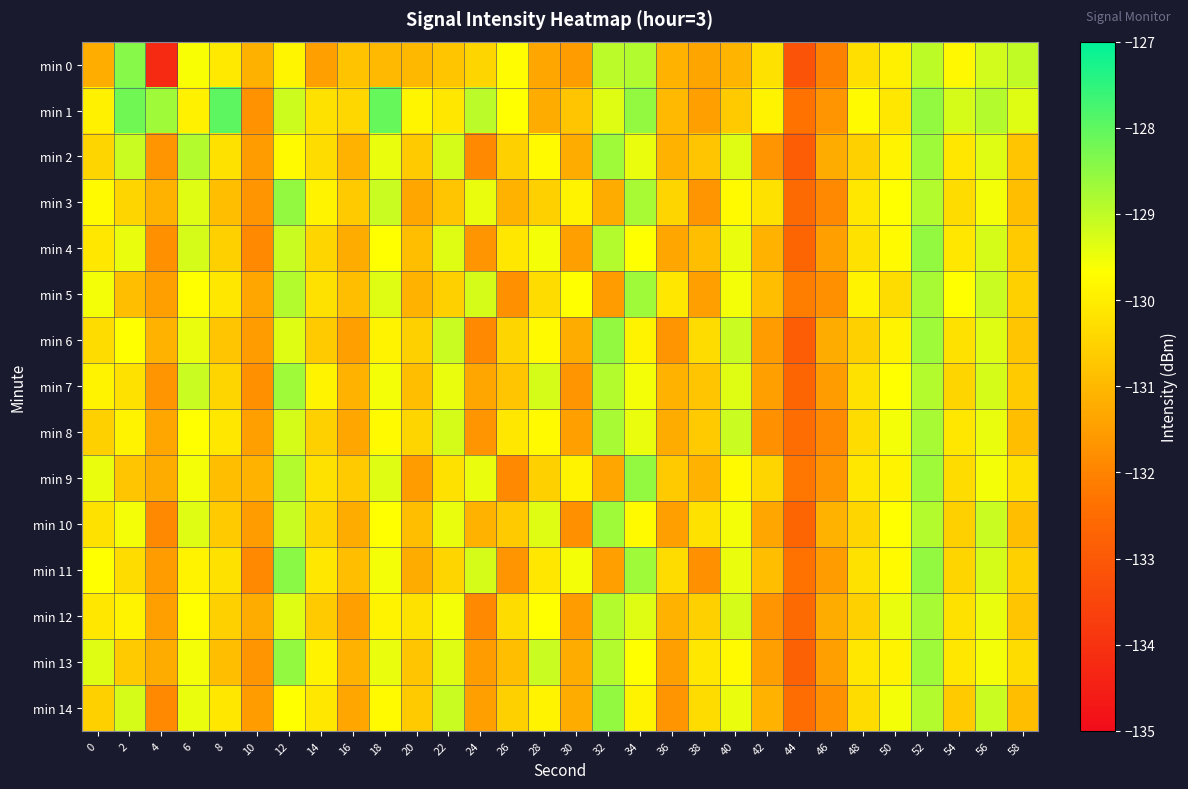

At which category is the sum across all series the highest?

52